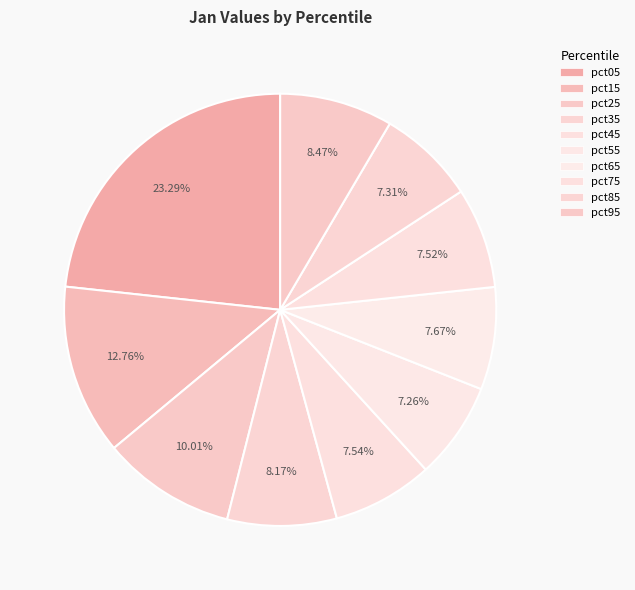

Is there any slice that represents more than half of the pie?

No